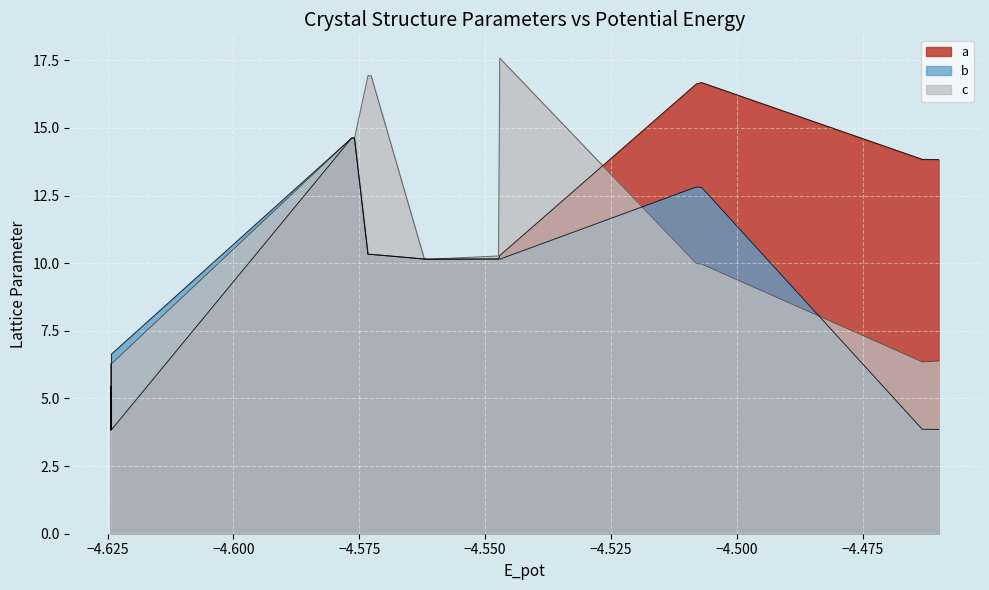

How many times do c and a cross each other?

1